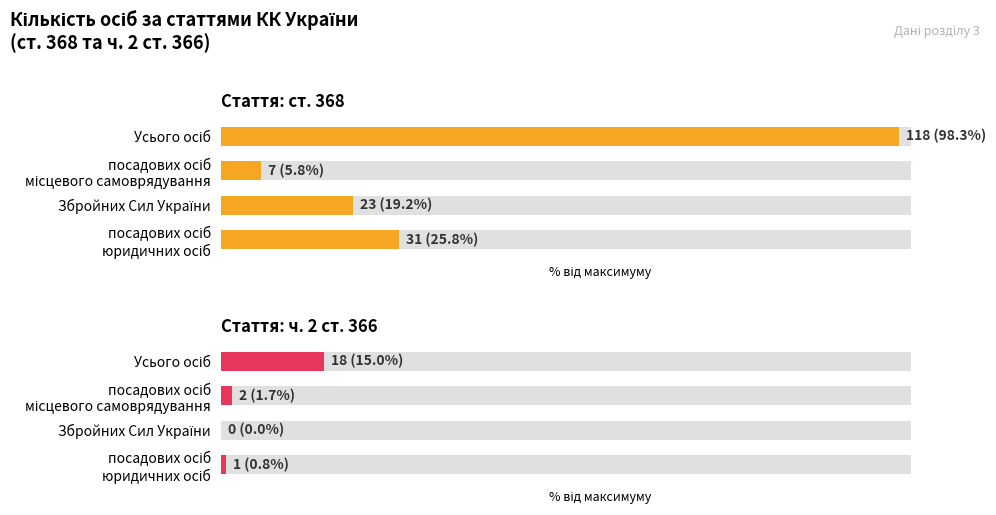

Reading left to right, extract all data points from this chart.

ст. 368: 0=98.3	1=5.8	2=19.2	3=25.8
ч. 2 ст. 366: 0=15.0	1=1.7	2=0.0	3=0.8